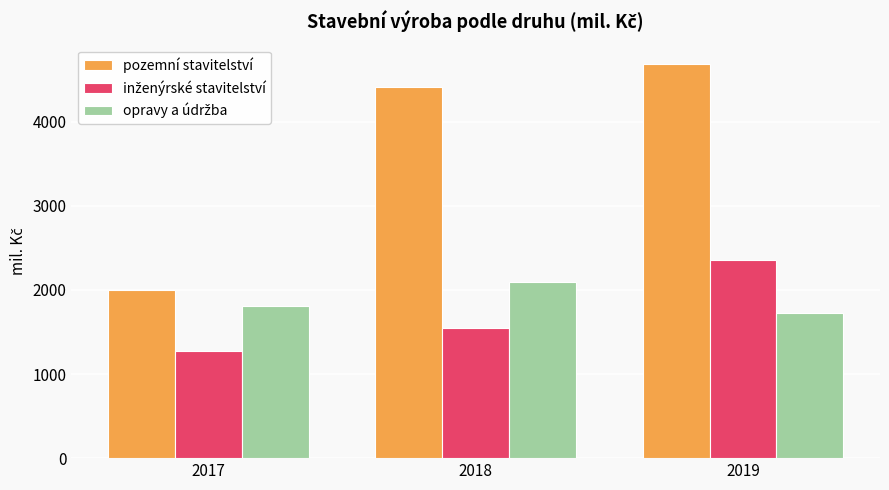

Count the number of data series in this chart.

3